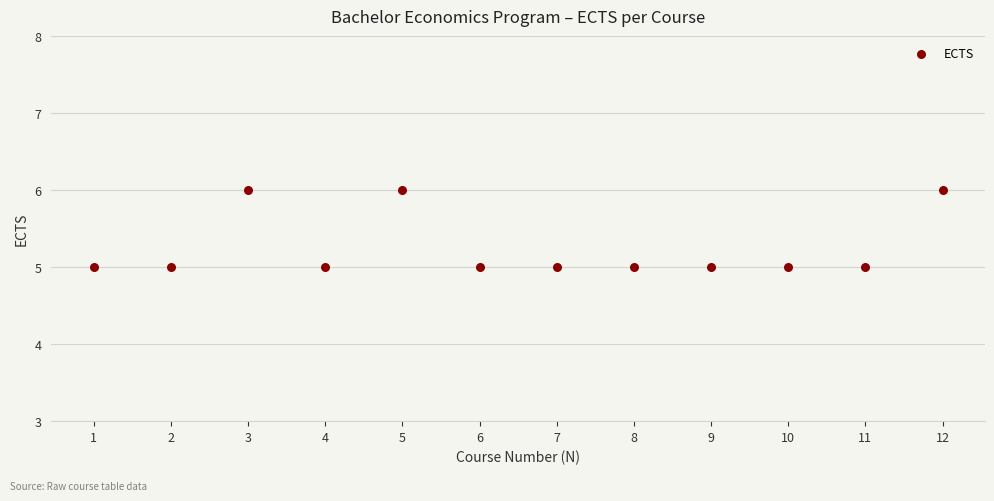

What is the range of X values (max minus min)?

11